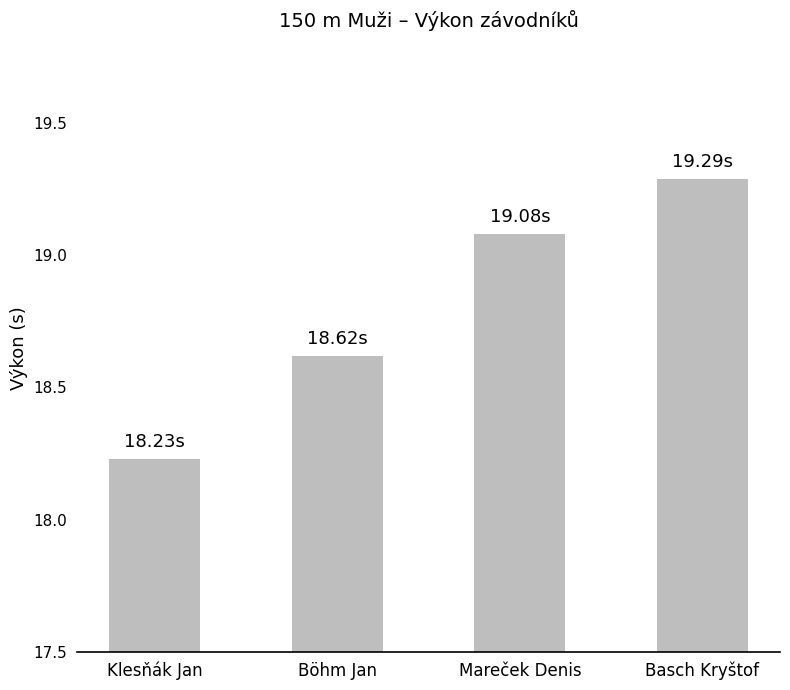

What is the average value?

18.8